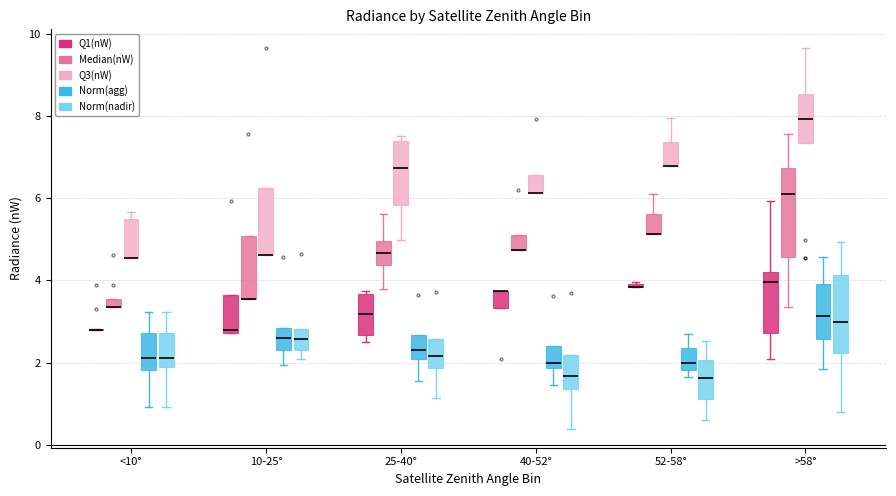

Which box is the tallest, from its lower edge to its upper edge?

>58° (Median(nW))